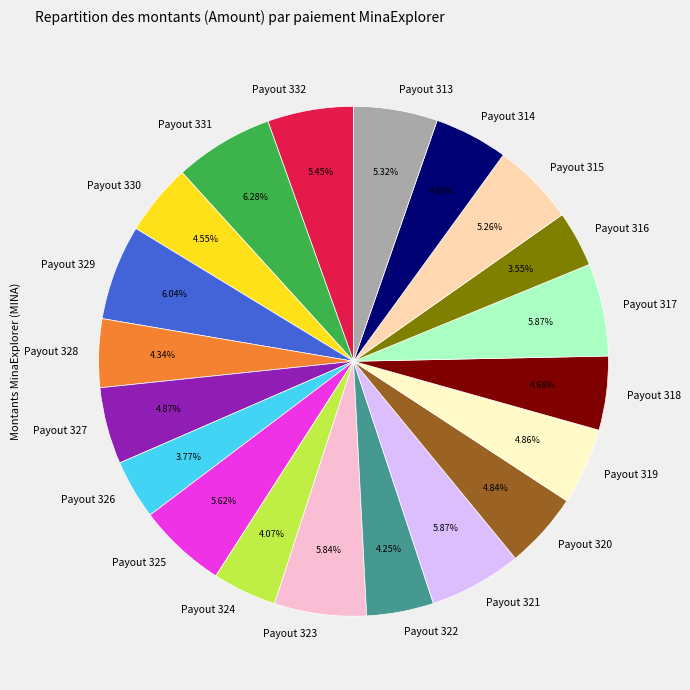

Combined, do Payout 327 and Payout 320 account for over 50%?

No